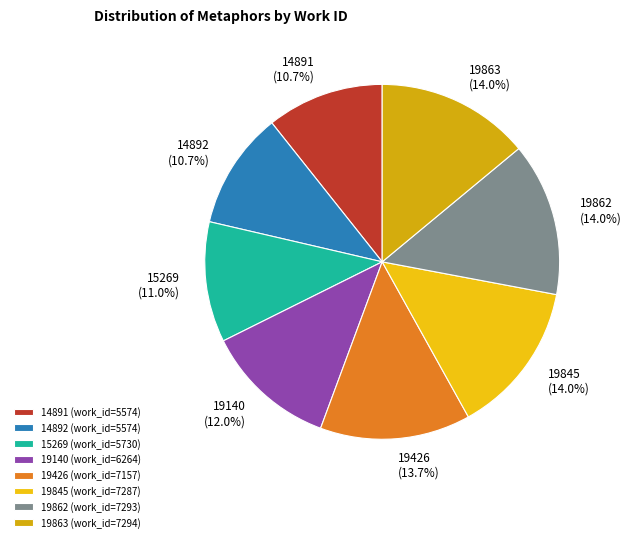

What is the ratio of the value at 14892 to the value at 19862?

0.8